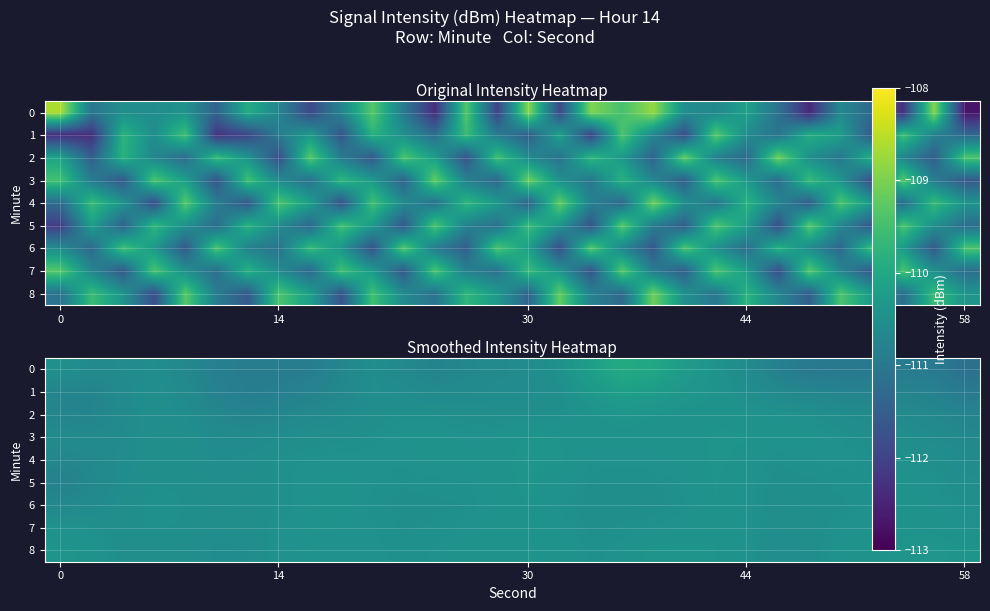

Which series has the largest total across all categories?

8